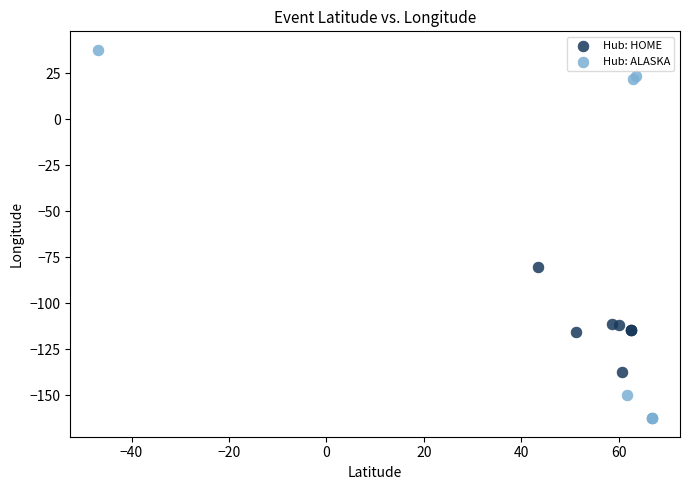

Which series reaches the minimum Y coordinate?

Hub: ALASKA